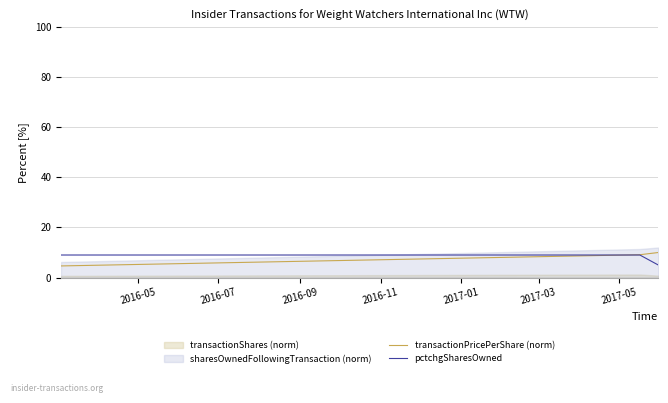

Count the transactionPricePerShare (norm) values in the range 4 to 10.

3